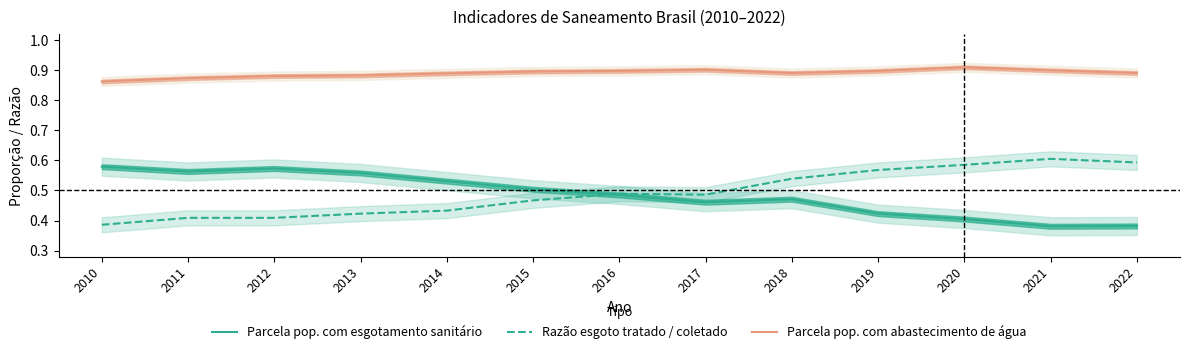

Reading left to right, extract all data points from this chart.

Parcela pop. com esgotamento sanitário: 2010=0.6	2011=0.6	2012=0.6	2013=0.6	2014=0.5	2015=0.5	2016=0.5	2017=0.5	2018=0.5	2019=0.4	2020=0.4	2021=0.4	2022=0.4
Razão esgoto tratado / coletado: 2010=0.4	2011=0.4	2012=0.4	2013=0.4	2014=0.4	2015=0.5	2016=0.5	2017=0.5	2018=0.5	2019=0.6	2020=0.6	2021=0.6	2022=0.6
Parcela pop. com abastecimento de água: 2010=0.9	2011=0.9	2012=0.9	2013=0.9	2014=0.9	2015=0.9	2016=0.9	2017=0.9	2018=0.9	2019=0.9	2020=0.9	2021=0.9	2022=0.9